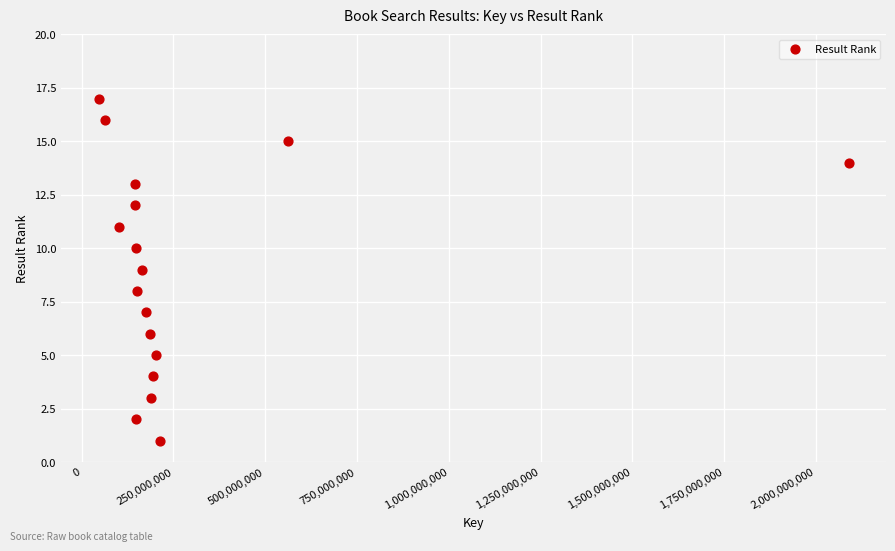

What is the range of Y values (max minus min)?

16